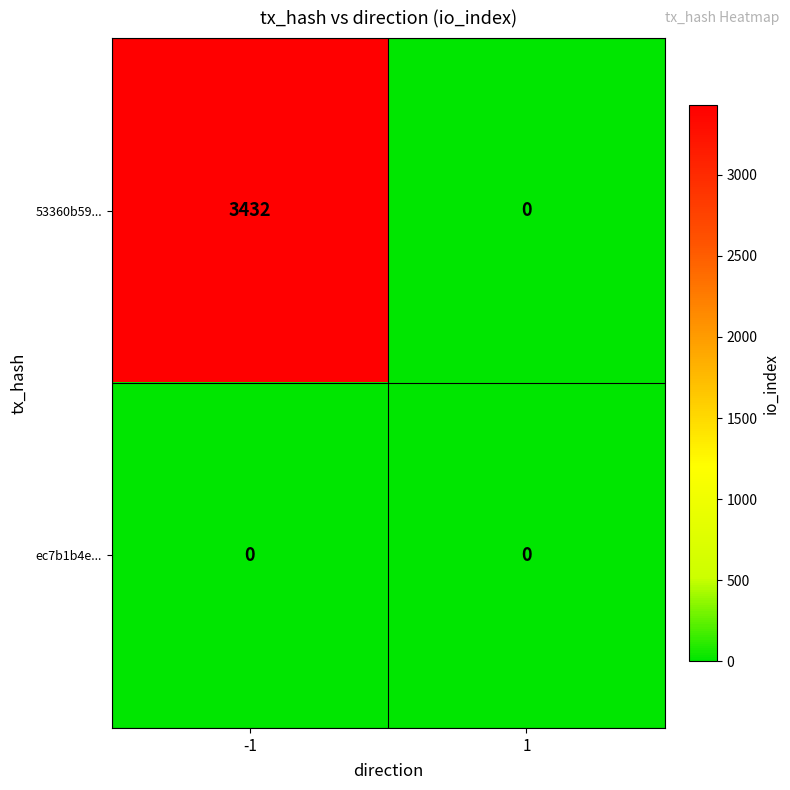

What is the maximum value for 53360b59...?

3432